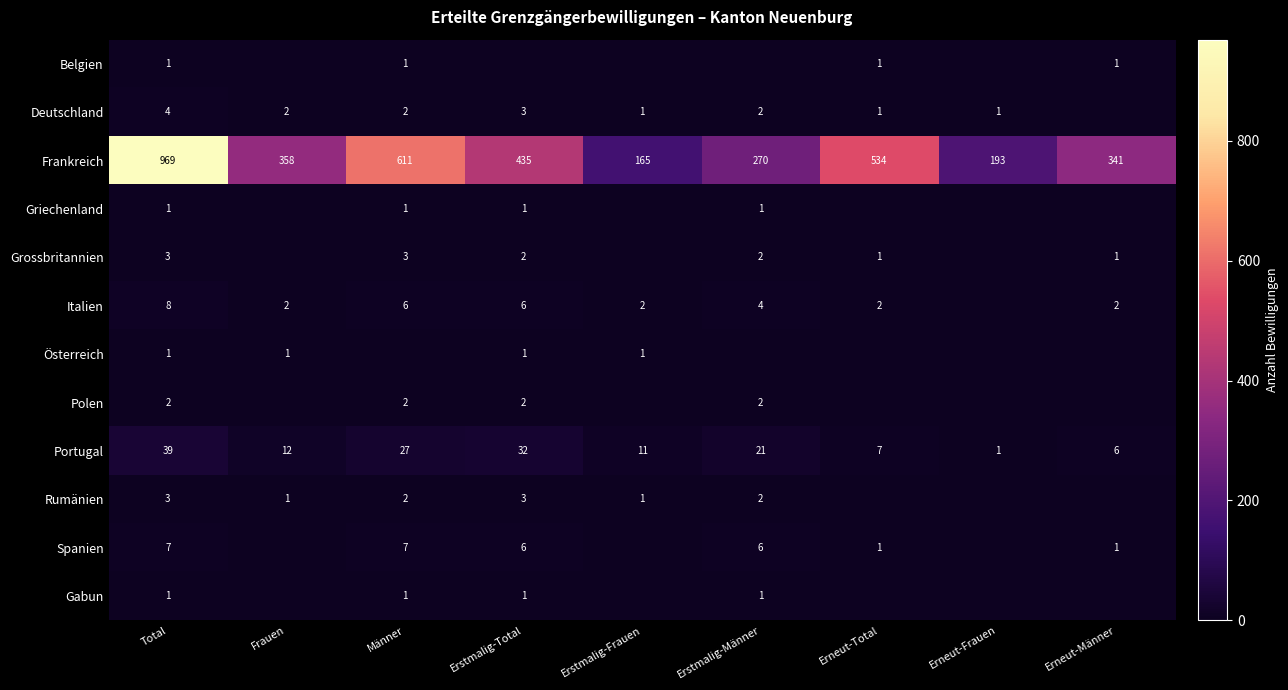

What is the difference between the Portugal values at Erstmalig-Frauen and Erstmalig-Männer?

10